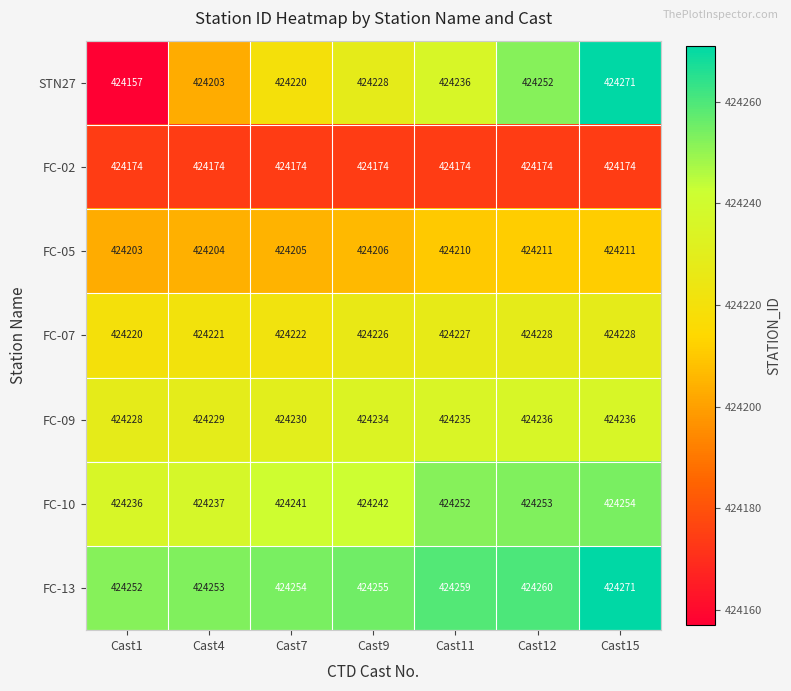

Count the number of categories in the chart.

7